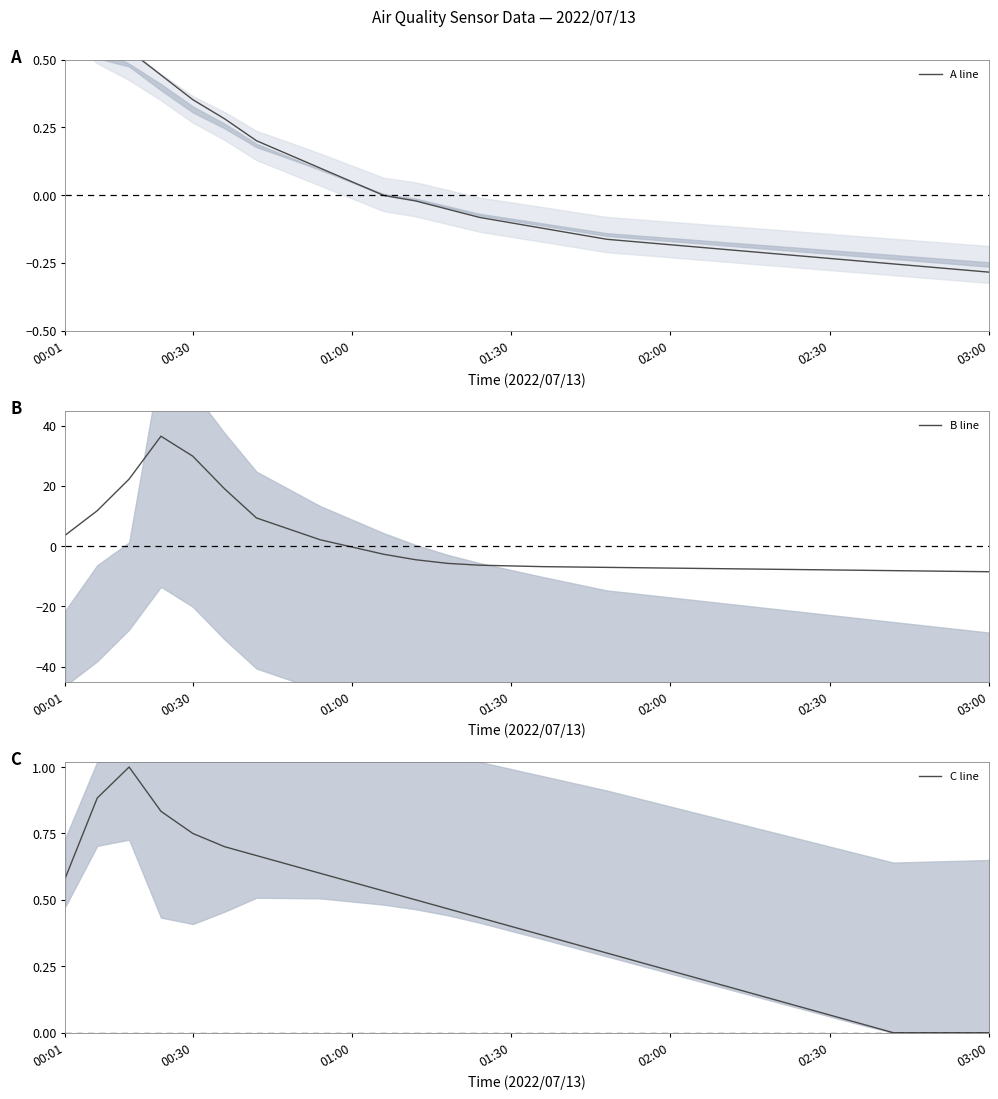

How many interior local peaks does the B line series have?

1